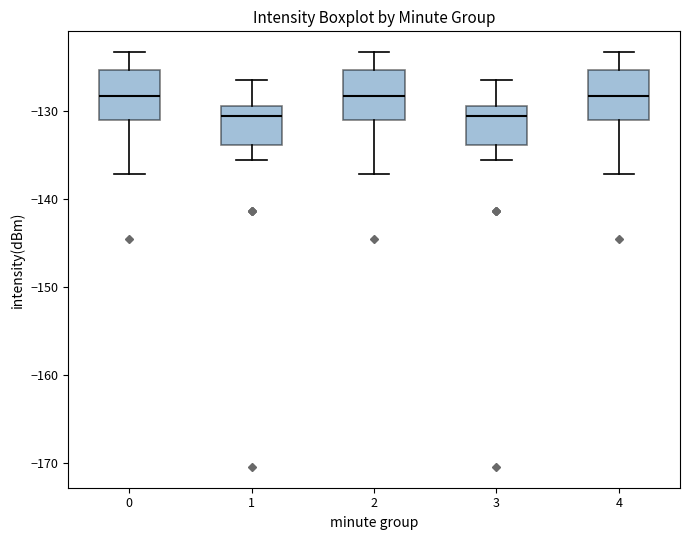

Reading left to right, transcribe this box plot: for each box, give where its median line is, the range the box spans, and where its two whiskers end, as read against the y-axis. The values are not printed on the chart, so give them approximately, as read against the axis.

0: median -128, box -131 to -125, whiskers -137 to -123
1: median -131, box -134 to -129, whiskers -136 to -127
2: median -128, box -131 to -125, whiskers -137 to -123
3: median -131, box -134 to -129, whiskers -136 to -127
4: median -128, box -131 to -125, whiskers -137 to -123